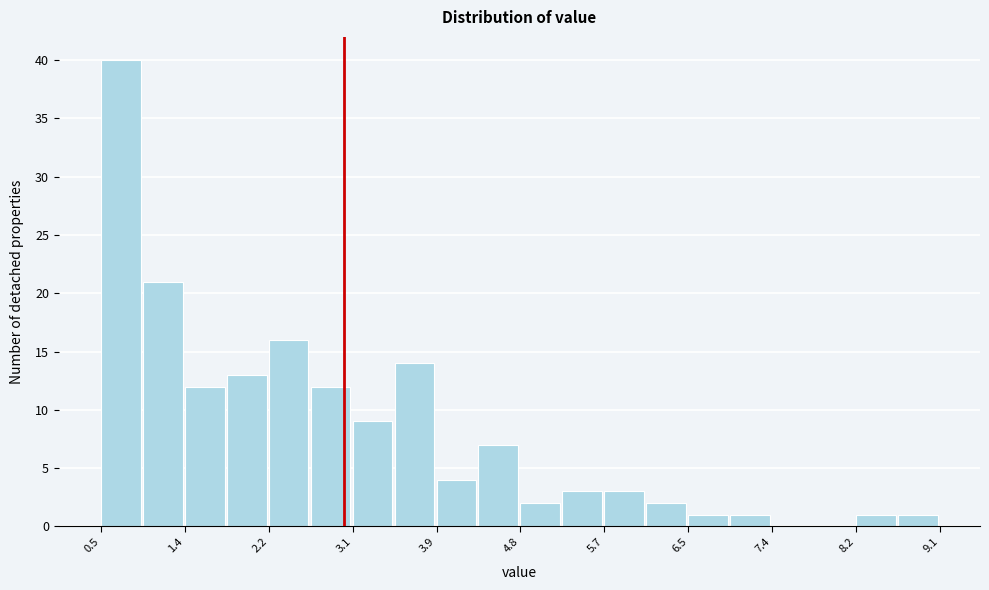

Over which range of the x-axis is the bar tallest?

0.5 to 1.0